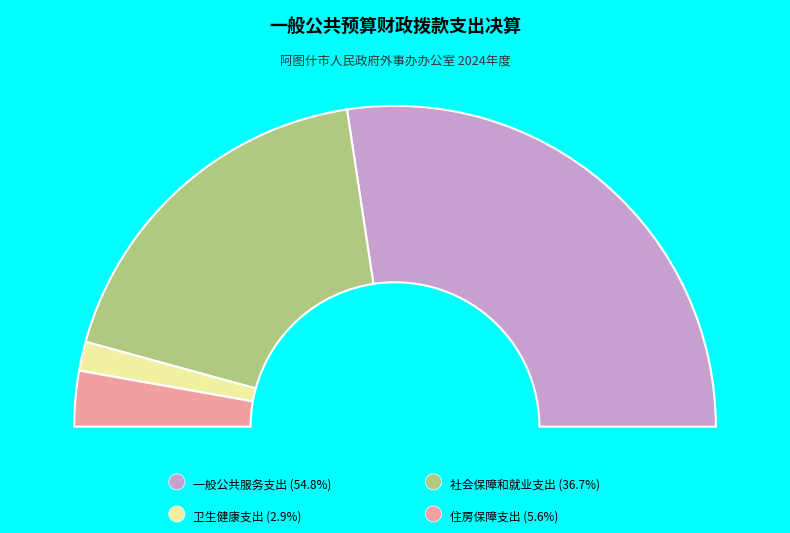

Is it true that 住房保障支出 is 17% of the pie?

False